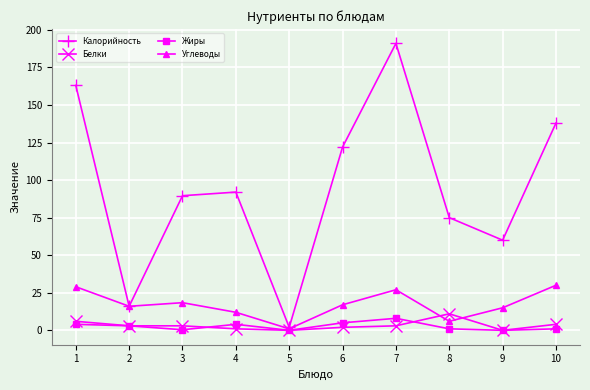

The Жиры series shows 0.4 at 3. True or false?

True